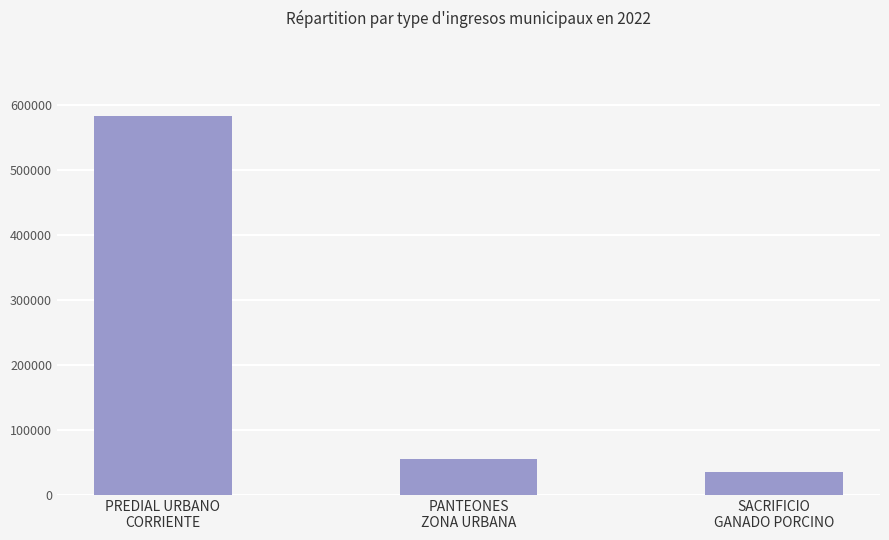

List the labels in order of value, smallest first.

SACRIFICIO
GANADO PORCINO, PANTEONES
ZONA URBANA, PREDIAL URBANO
CORRIENTE